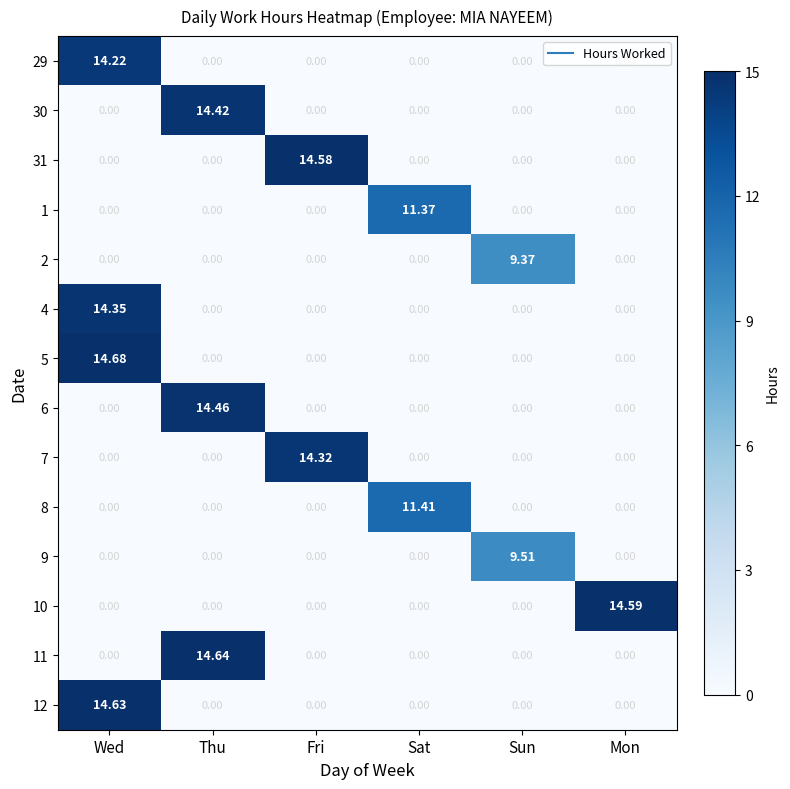

Which category has the highest value across all series?

Wed